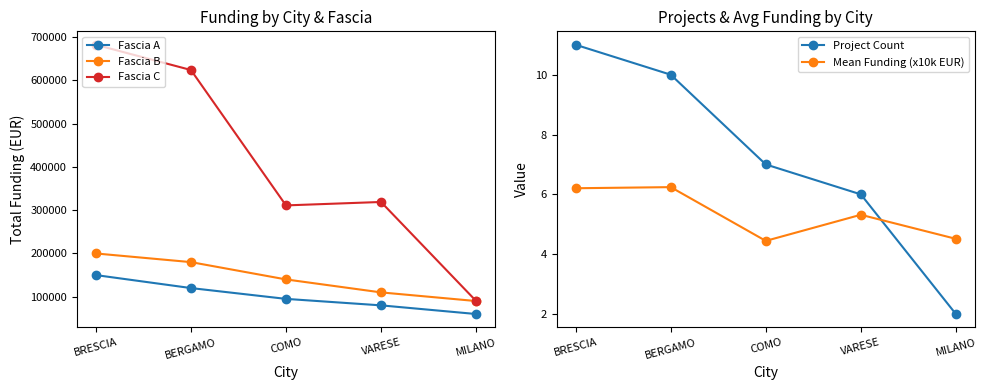

Reading left to right, list all the values displayed in this chart.

Fascia A: 150000.0	120000.0	95000.0	80000.0	60000.0
Fascia B: 200000.0	180000.0	140000.0	110000.0	90000.0
Fascia C: 682502.5	624175.6	311136.9	319069.5	90268.6
Project Count: 11.0	10.0	7.0	6.0	2.0
Mean Funding (x10k EUR): 6.2	6.2	4.4	5.3	4.5